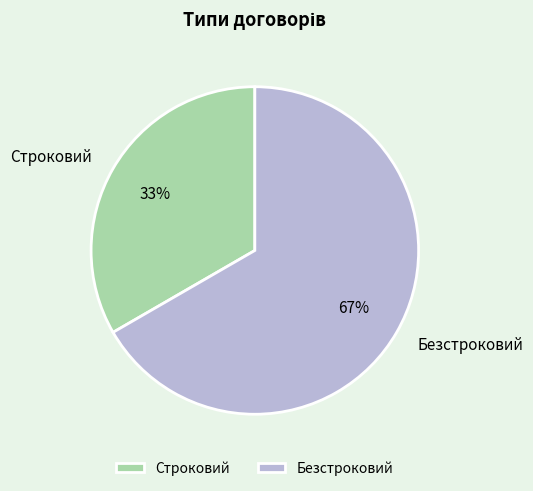

Count the number of slices in the pie.

2